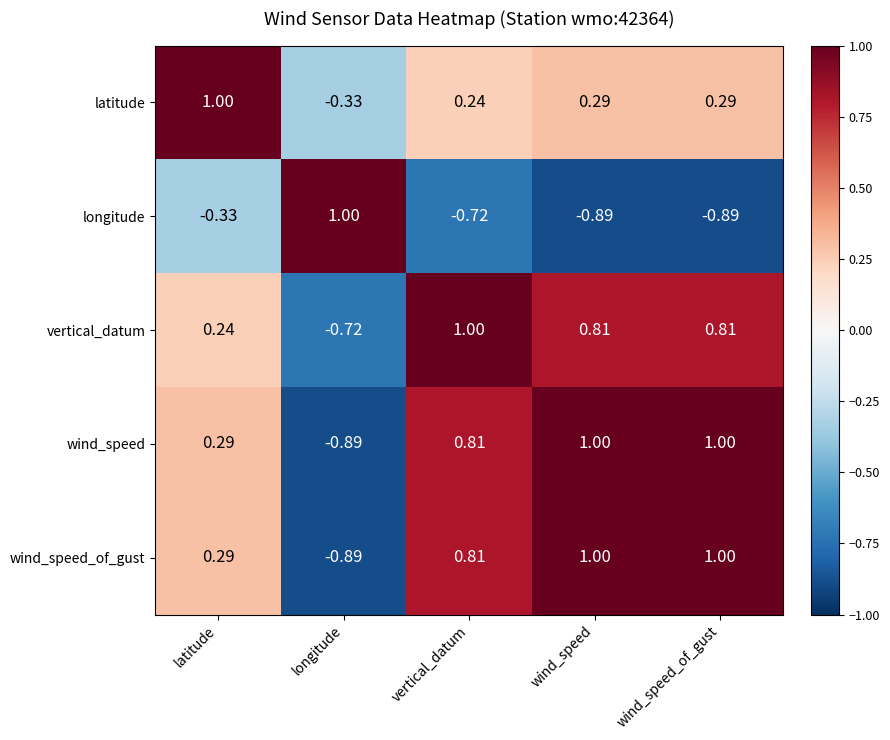

At which label does wind_speed_of_gust reach its minimum?

longitude